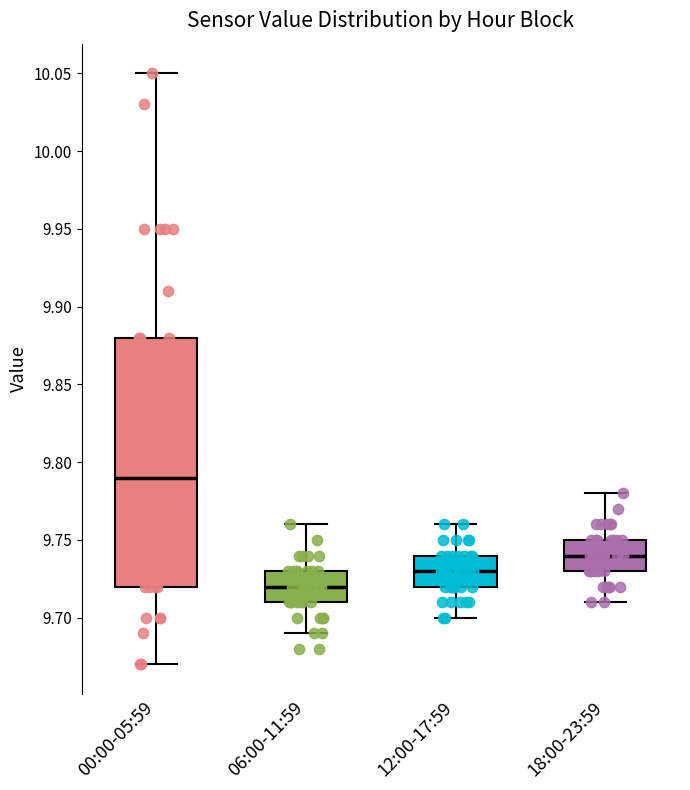

Which box has the highest median line?

00:00-05:59